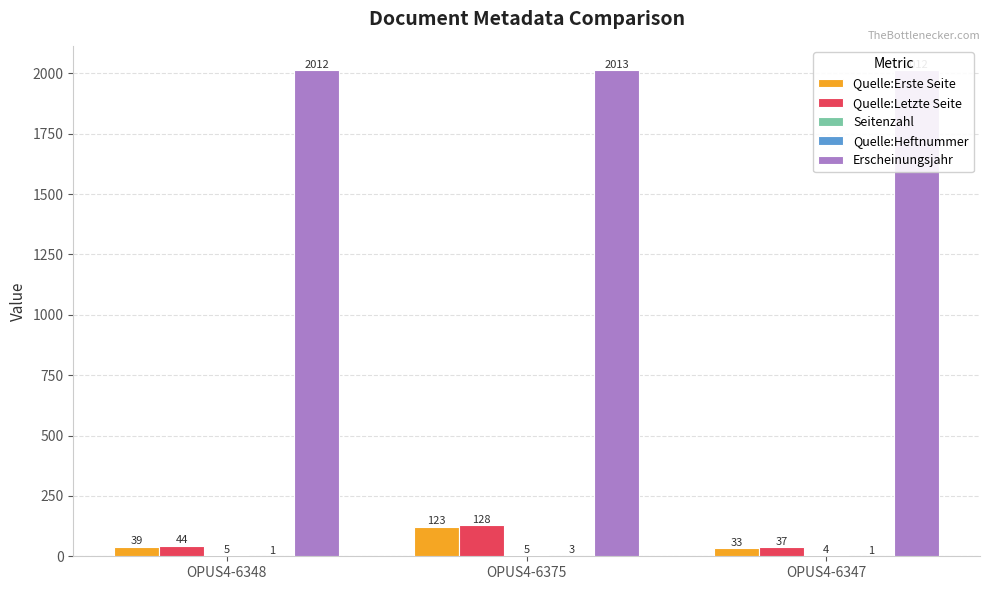

What are all the series names shown in the legend?

Quelle:Erste Seite, Quelle:Letzte Seite, Seitenzahl, Quelle:Heftnummer, Erscheinungsjahr